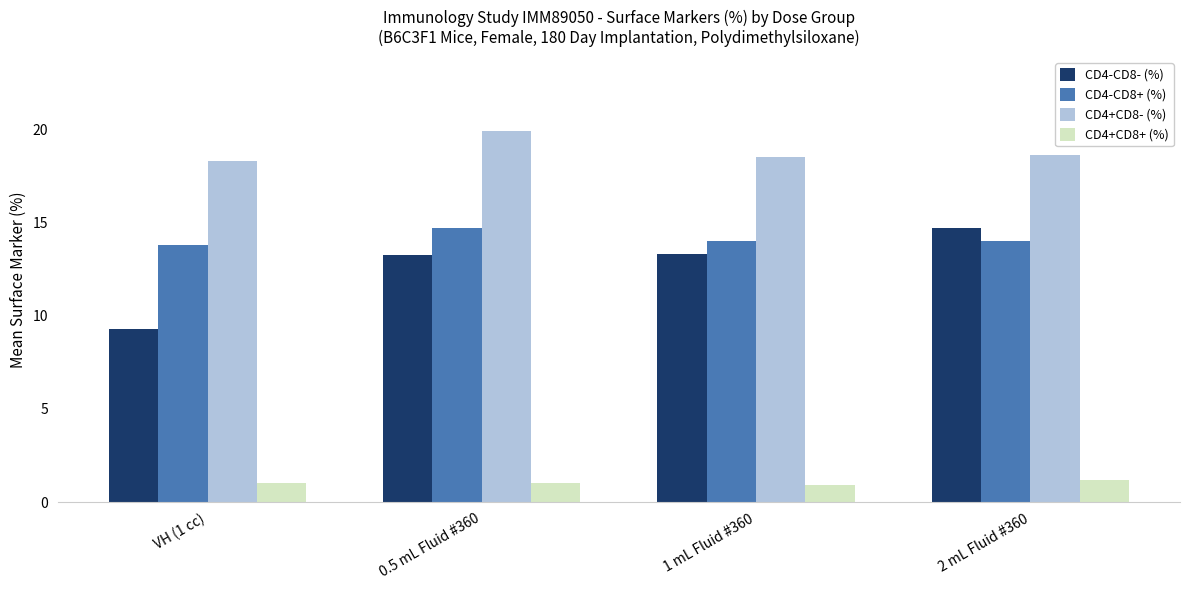

At how many categories does at least one series exceed 16?

4